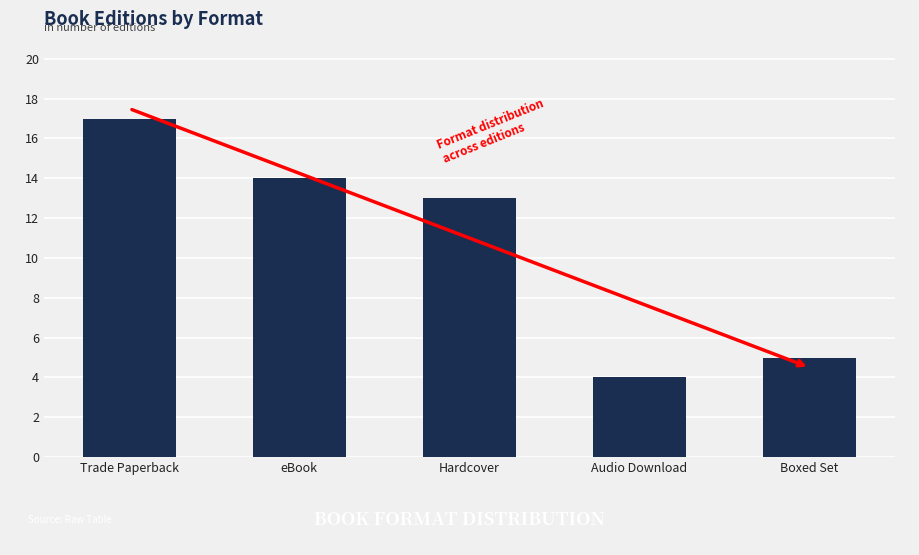

Reading left to right, list all the values displayed in this chart.

Trade Paperback=17	eBook=14	Hardcover=13	Audio Download=4	Boxed Set=5